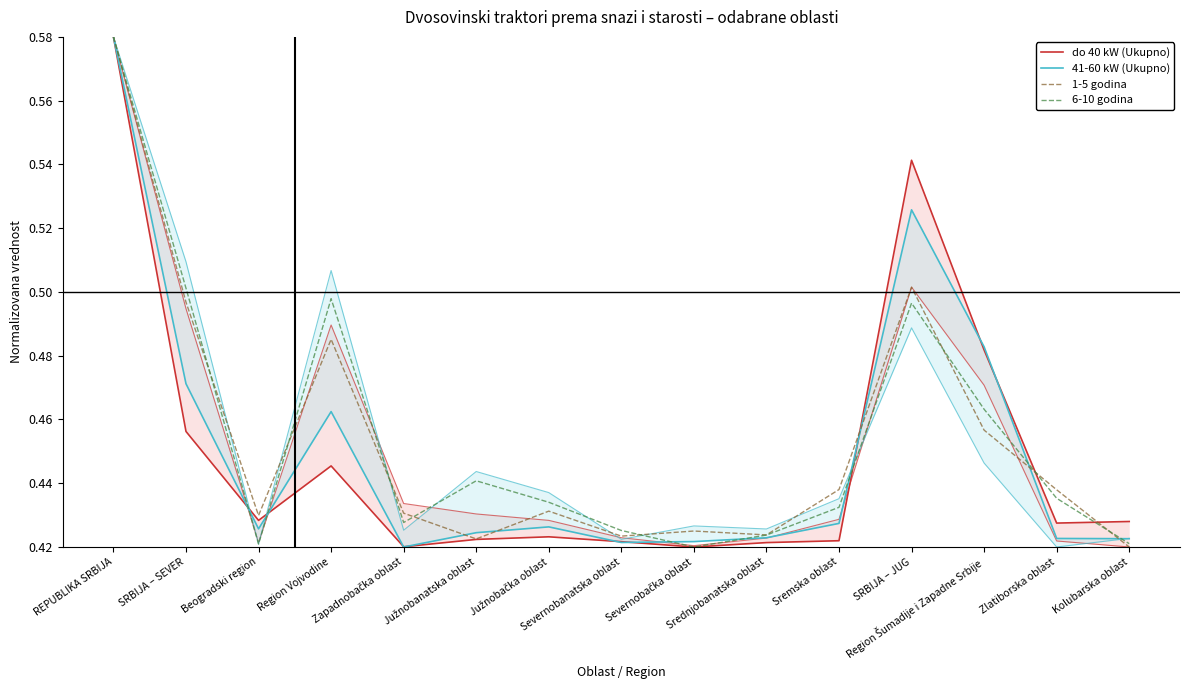

What are all the series names shown in the legend?

do 40 kW (Ukupno), 41-60 kW (Ukupno), 1-5 godina, 6-10 godina